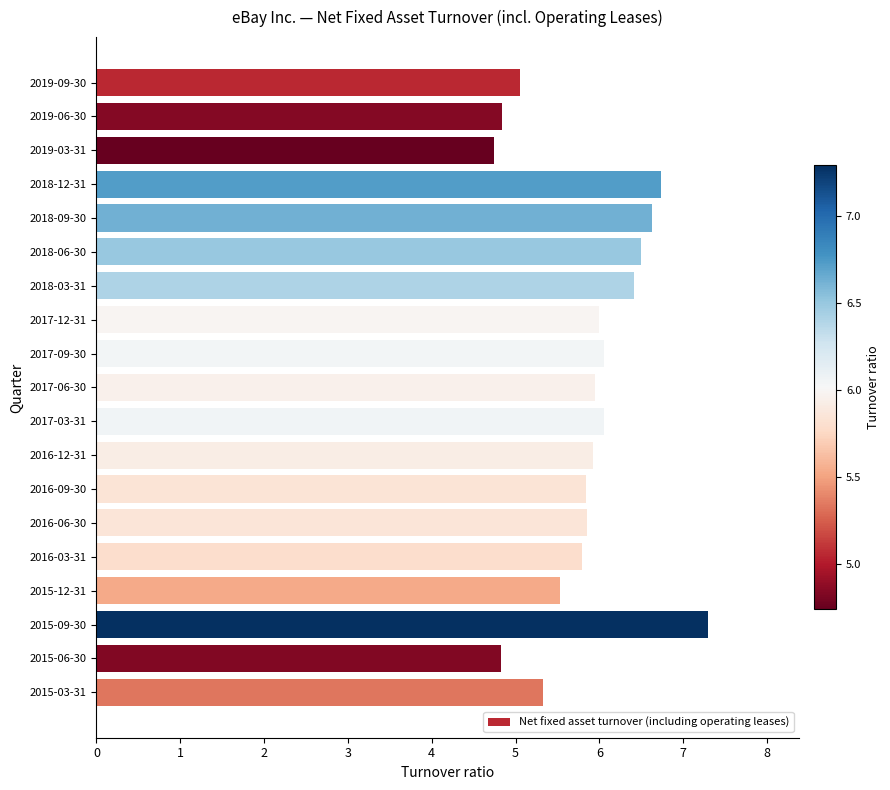

Does the chart contain any negative values?

No